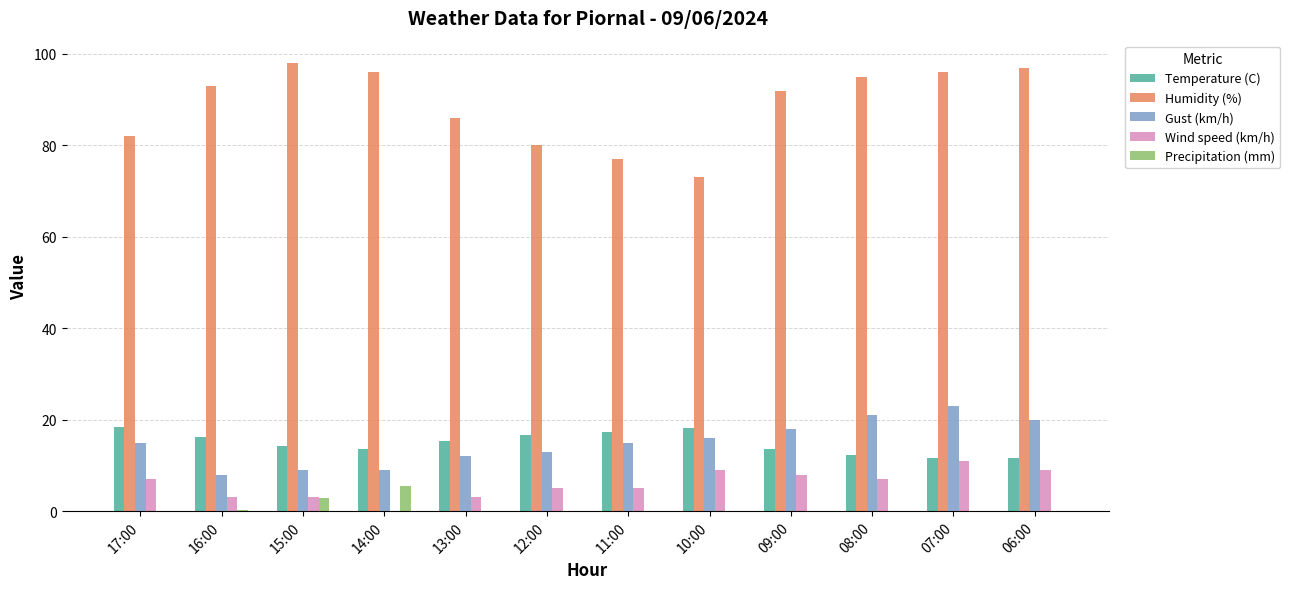

At which label does Temperature (C) first exceed 15?

17:00